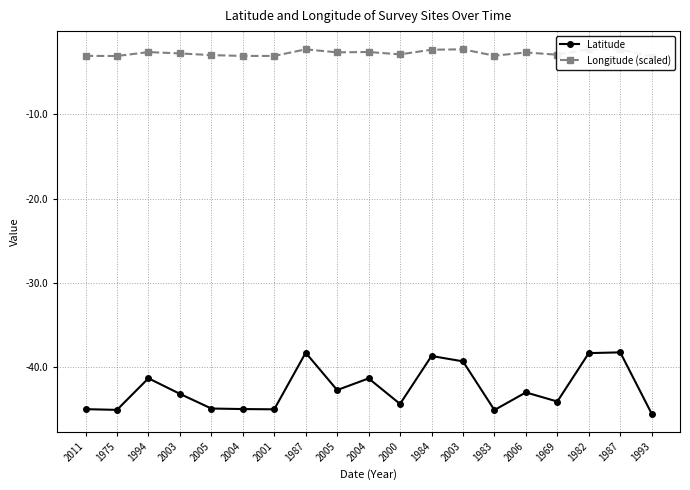

Does the chart display data point markers on the line(s)?

Yes